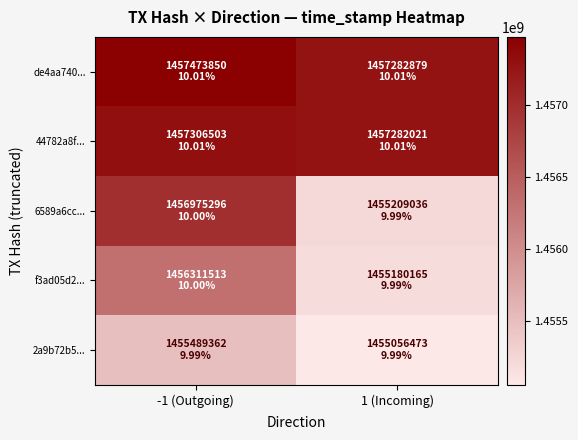

Reading left to right, transcribe all the data shown in this chart.

de4aa740...: -1 (Outgoing)=1457473850	1 (Incoming)=1457282879
44782a8f...: -1 (Outgoing)=1457306503	1 (Incoming)=1457282021
6589a6cc...: -1 (Outgoing)=1456975296	1 (Incoming)=1455209036
f3ad05d2...: -1 (Outgoing)=1456311513	1 (Incoming)=1455180165
2a9b72b5...: -1 (Outgoing)=1455489362	1 (Incoming)=1455056473